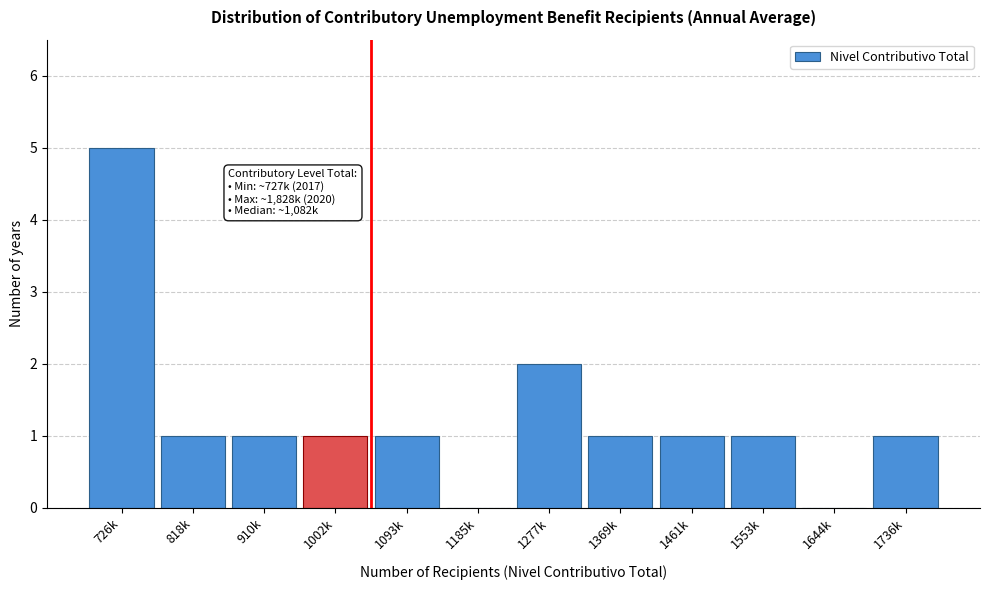

Reading left to right, transcribe all the data shown in this chart.

726k=5	818k=1	910k=1	1002k=1	1093k=1	1185k=0	1277k=2	1369k=1	1461k=1	1553k=1	1644k=0	1736k=1